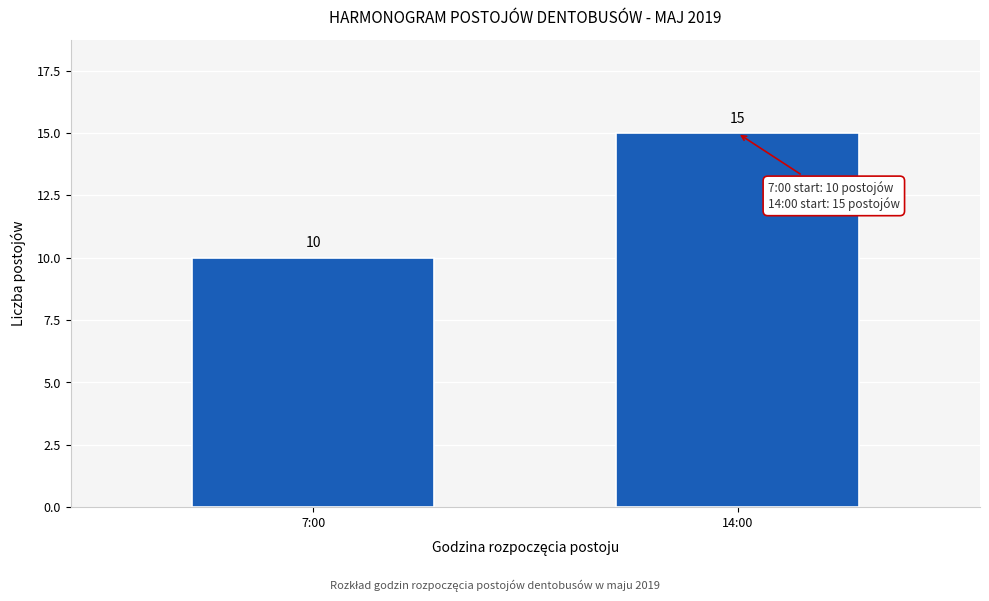

Reading left to right, transcribe all the data shown in this chart.

7:00=10	14:00=15